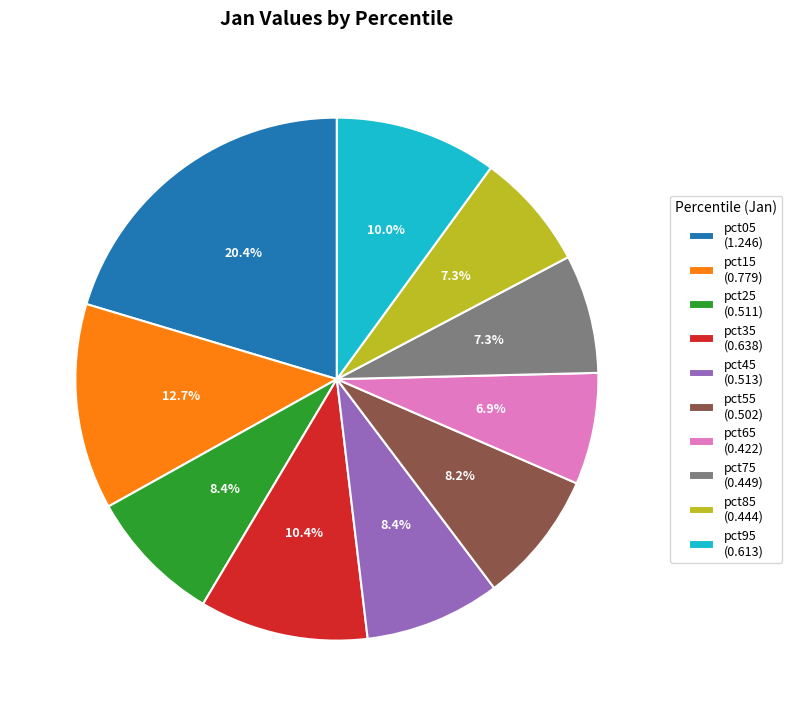

Is it true that pct95 is 4% of the pie?

False